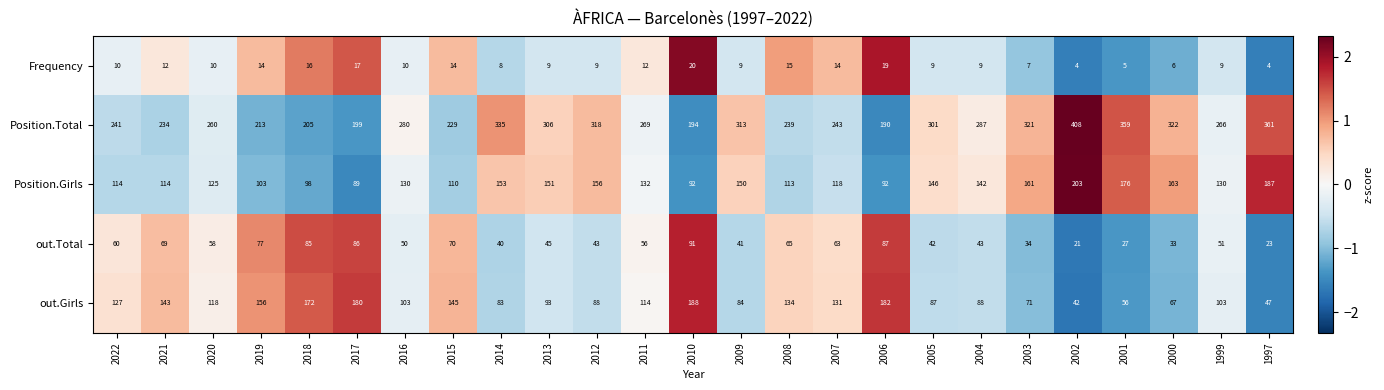

Which series has the largest total across all categories?

Position.Total